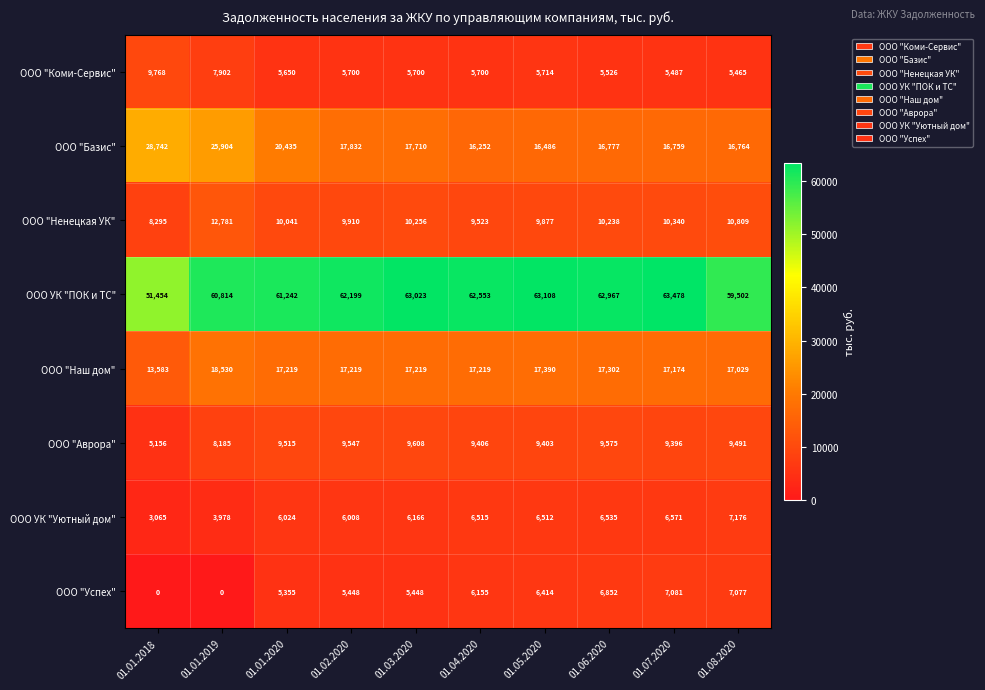

What is the average value of the ООО "Коми-Сервис" series?

6261